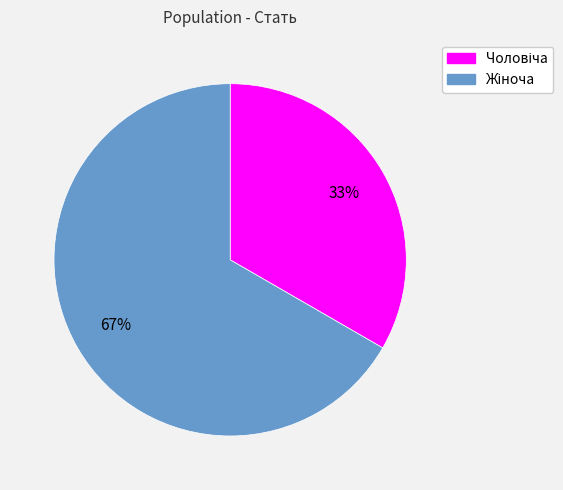

Does any single category account for the majority?

Yes